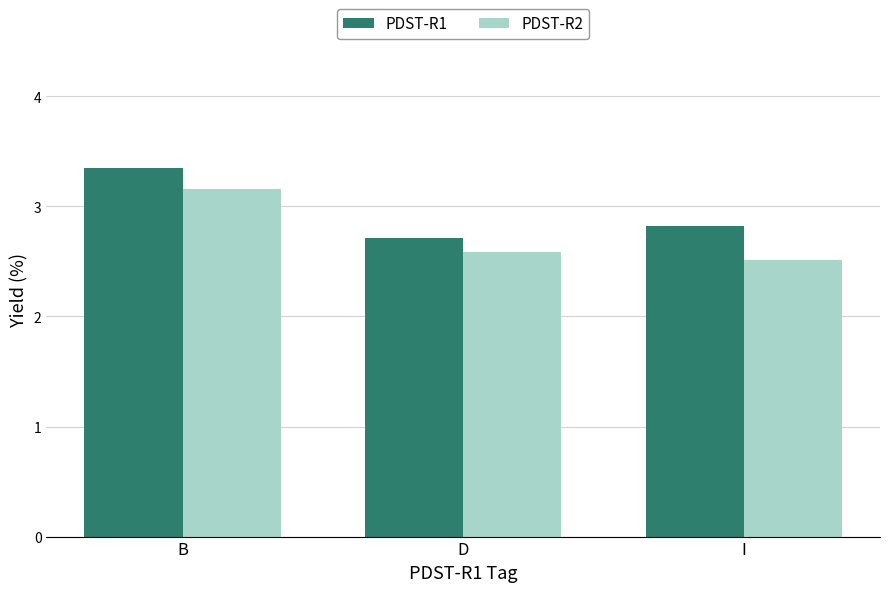

Rank the series by their average value, from lowest to highest.

PDST-R2, PDST-R1